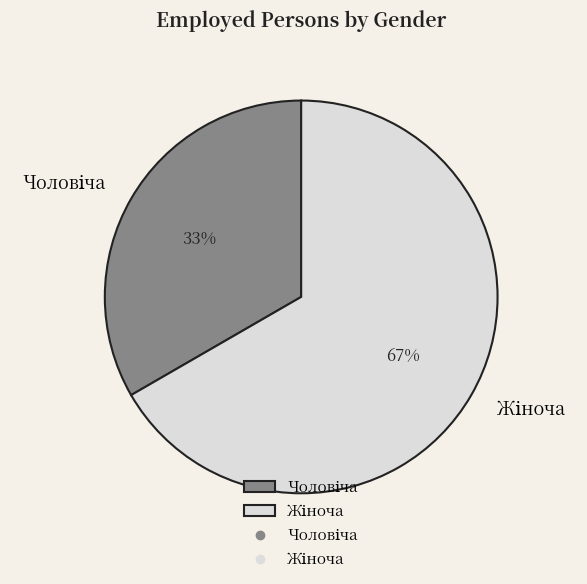

Is there any slice that represents more than half of the pie?

Yes